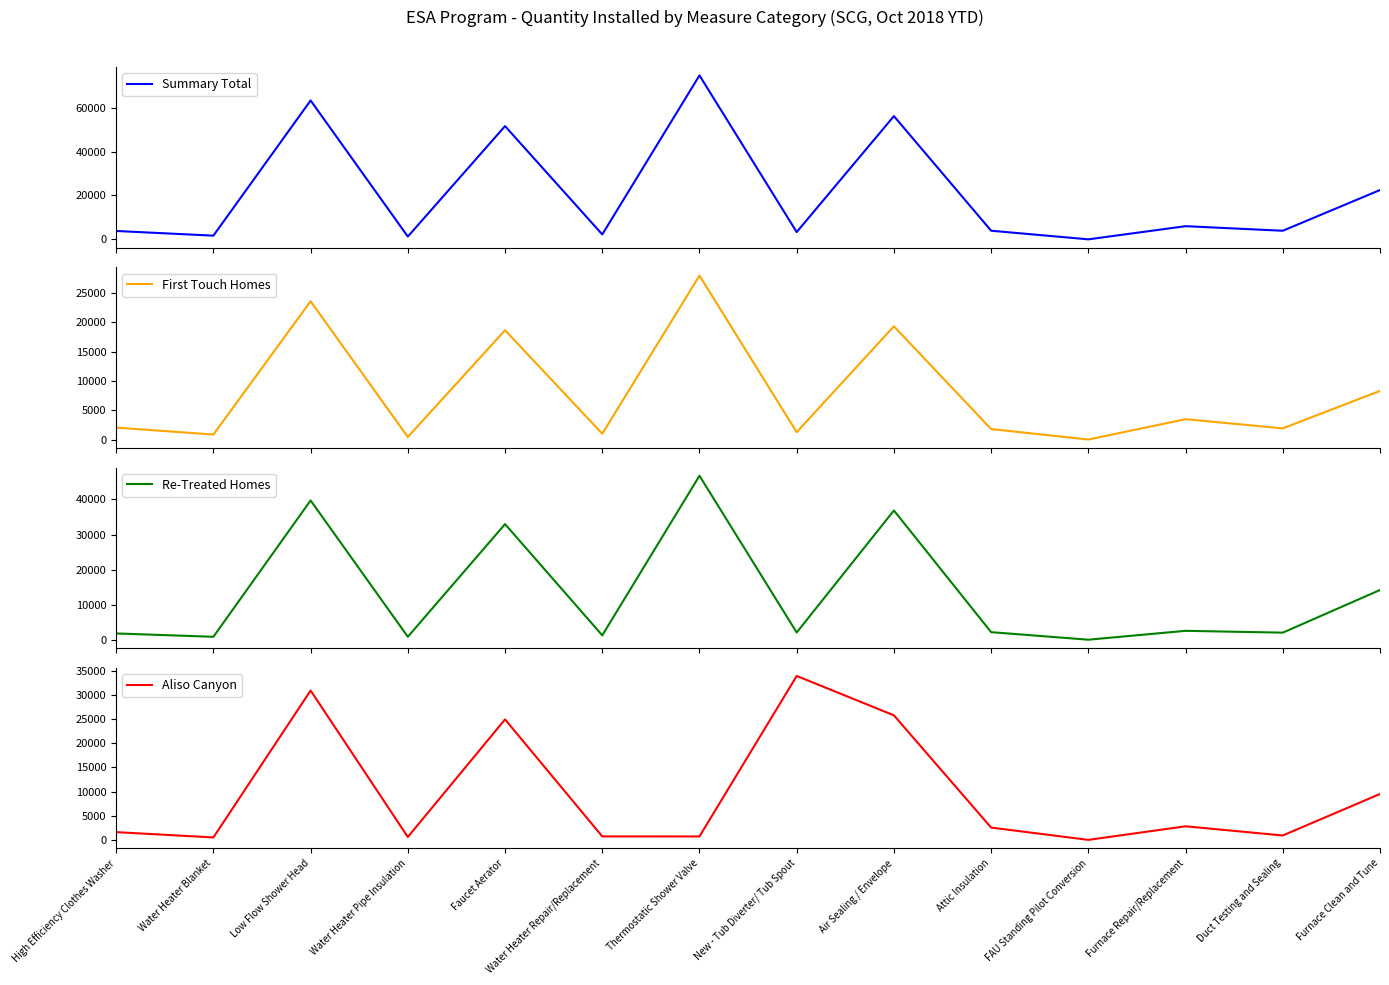

What position from the right is Faucet Aerator?

10